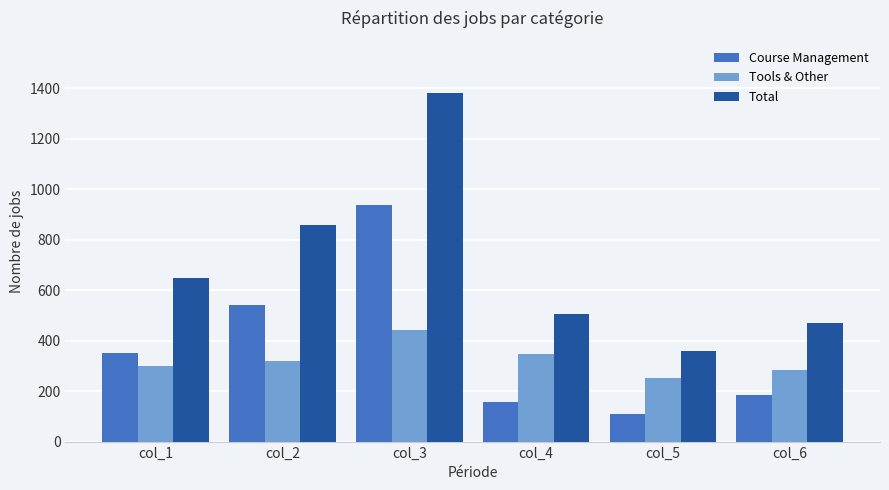

How many bars are there in total?

18